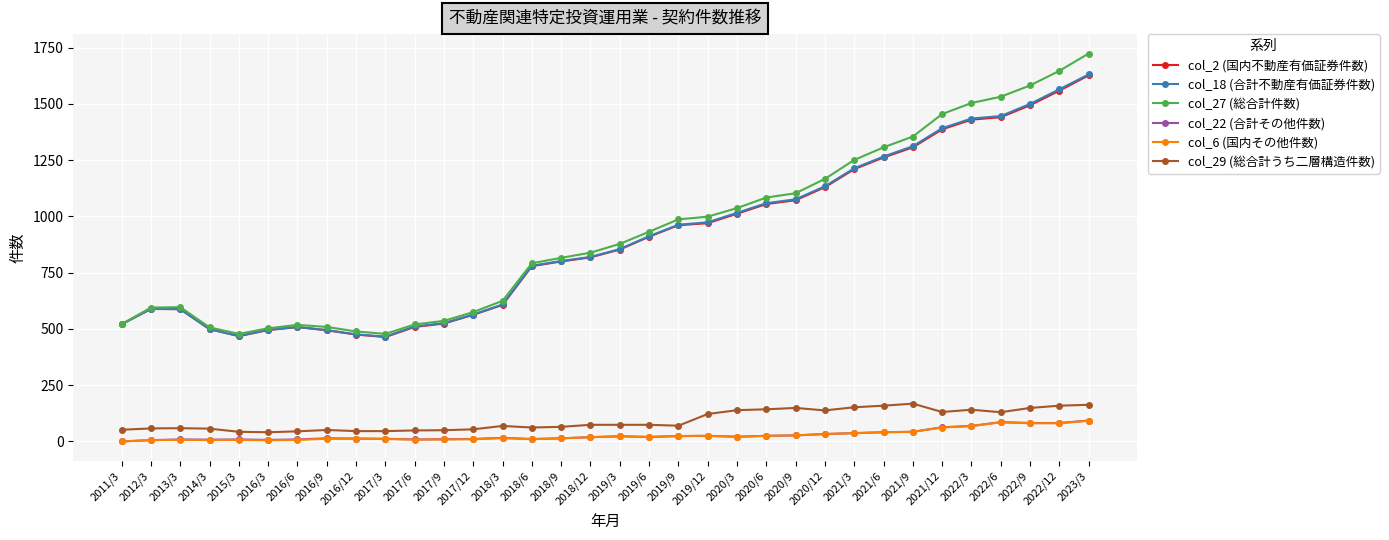

Between 2013/3 and 2018/6, which series saw the biggest shift?

col_27 (総合計件数)